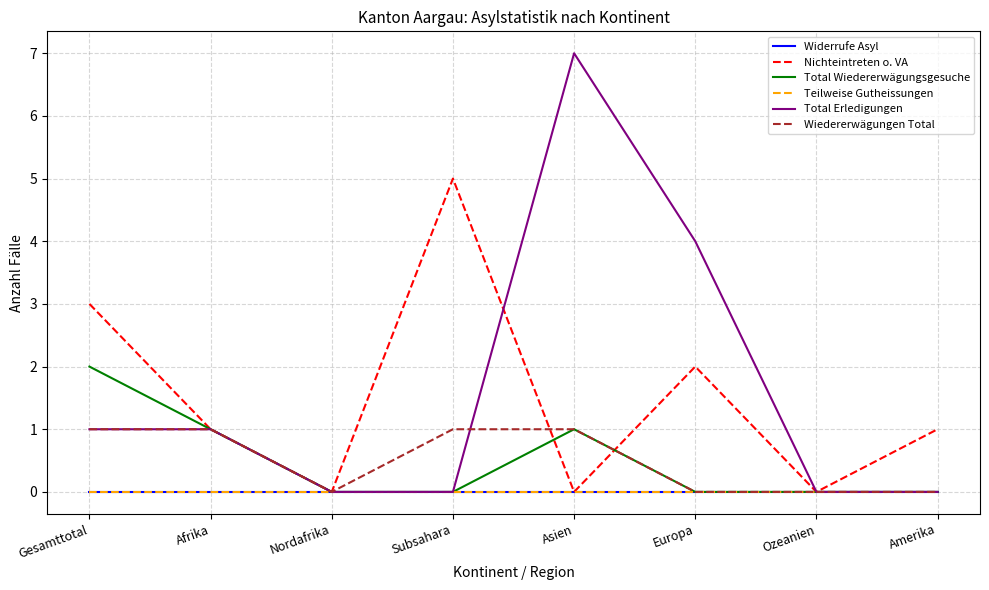

True or false: Total Wiedererwägungsgesuche and Teilweise Gutheissungen intersect in this chart.

False